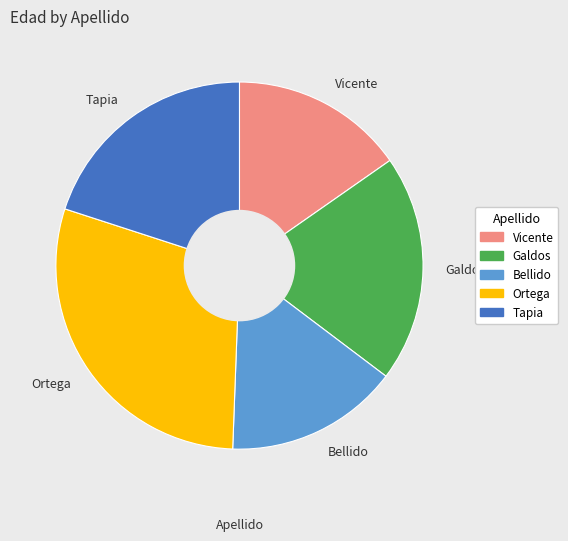

Combined, do Ortega and Tapia account for over 50%?

No